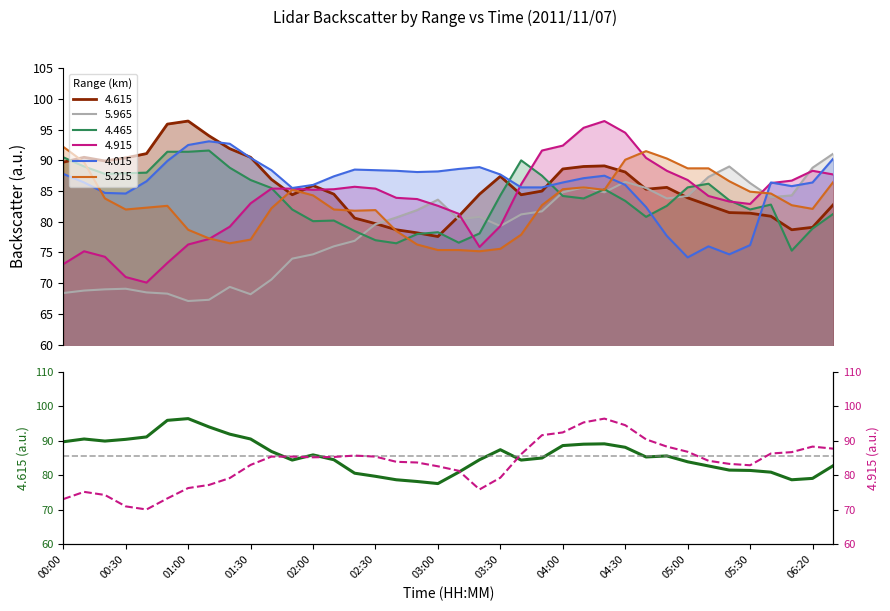

Reading right to left, what are all the values shown in this chart?

4.615: 82.8	79.1	78.7	80.9	81.4	81.5	82.7	83.9	85.6	85.3	88.1	89.1	89.0	88.6	85.0	84.4	87.4	84.5	80.9	77.6	78.2	78.7	79.7	80.6	84.5	85.9	84.4	86.9	90.5	91.9	94.0	96.4	95.9	91.1	90.4	89.9	90.5	89.7
5.965: 91.1	88.8	84.3	84.0	86.3	89.0	87.3	84.2	83.8	85.5	86.5	84.8	85.6	84.8	81.7	81.2	79.3	80.8	80.4	83.6	81.9	80.7	79.6	76.9	76.0	74.7	74.0	70.6	68.2	69.4	67.3	67.1	68.3	68.5	69.1	69.0	68.8	68.4
4.465: 81.3	78.9	75.3	82.8	82.0	83.5	86.2	85.6	82.6	80.8	83.4	85.3	83.8	84.2	87.5	90.0	84.3	78.1	76.6	78.3	78.0	76.5	77.0	78.5	80.2	80.1	82.0	85.5	86.8	88.8	91.6	91.4	91.4	88.0	87.9	87.8	89.0	90.5
4.915: 87.7	88.3	86.7	86.3	82.9	83.3	84.2	86.8	88.3	90.4	94.5	96.4	95.3	92.4	91.6	86.1	79.3	75.9	81.3	82.6	83.7	83.9	85.4	85.7	85.3	85.2	85.4	85.4	83.0	79.2	77.2	76.3	73.3	70.1	71.0	74.3	75.2	73.1
4.015: 90.3	86.4	85.8	86.4	76.2	74.7	76.0	74.2	77.7	82.4	86.0	87.5	87.1	86.4	85.6	85.6	87.7	88.9	88.6	88.2	88.1	88.3	88.4	88.5	87.4	86.0	85.5	88.4	90.4	92.7	93.1	92.5	89.9	86.6	84.6	84.7	86.4	87.8
5.215: 86.5	82.1	82.7	84.6	84.9	86.6	88.7	88.7	90.3	91.5	90.1	85.2	85.6	85.3	82.7	77.9	75.6	75.2	75.4	75.4	76.3	78.5	81.9	81.8	82.0	84.3	85.2	82.2	77.1	76.5	77.3	78.7	82.6	82.3	82.0	83.8	89.7	92.2